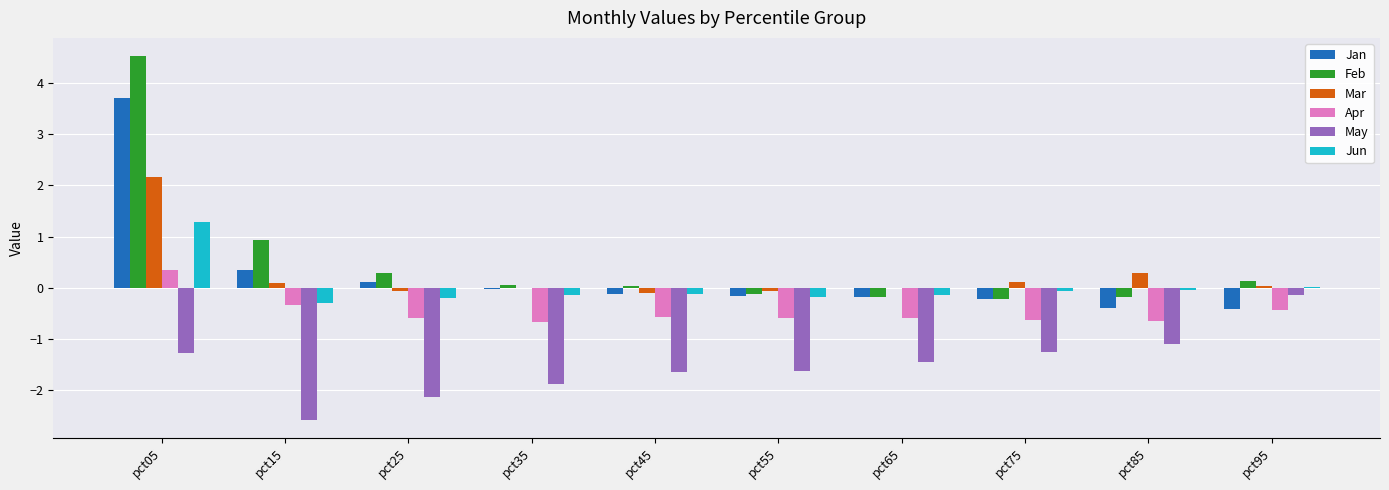

The Apr series shows -0.6 at pct75. True or false?

True